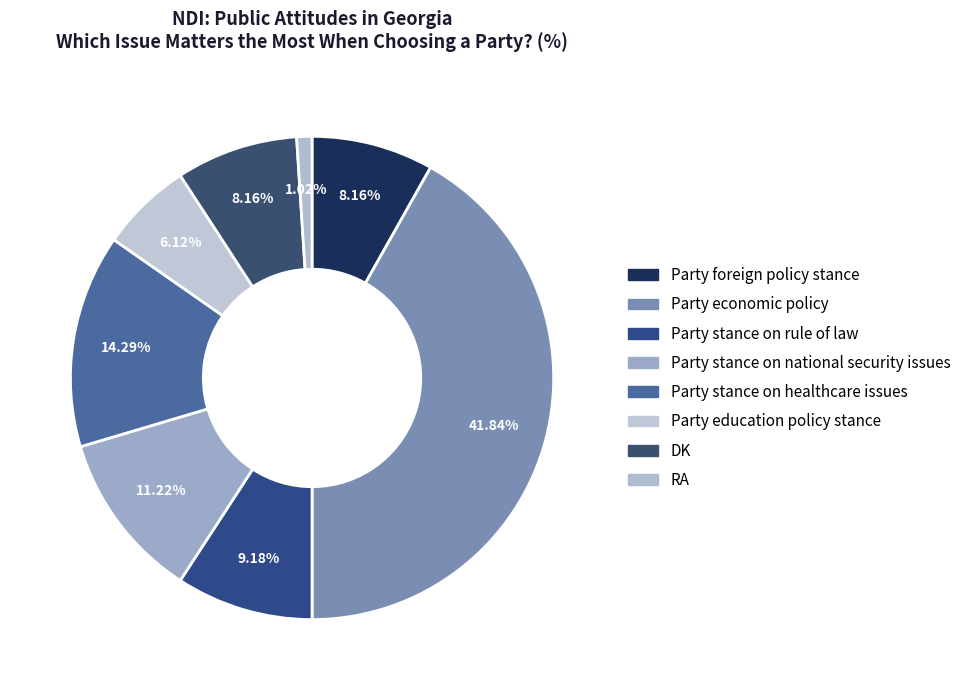

The RA slice represents 1% of the pie. True or false?

True